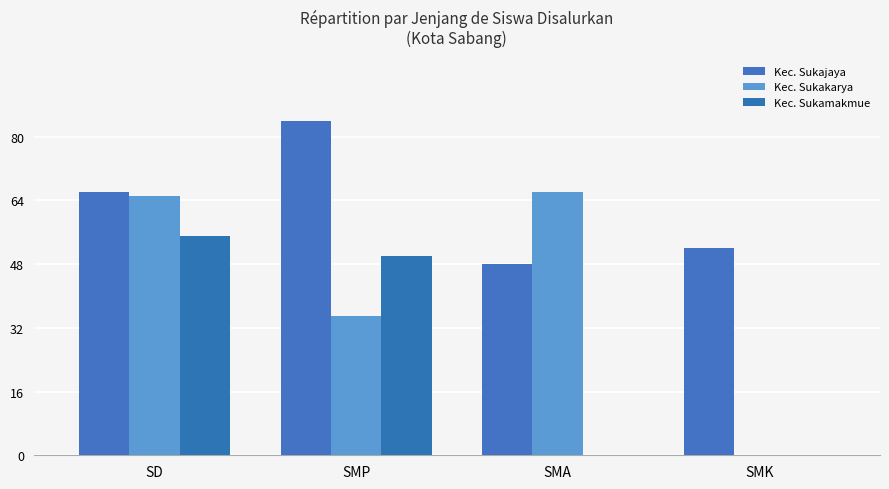

At which label does Kec. Sukajaya first exceed 66?

SMP